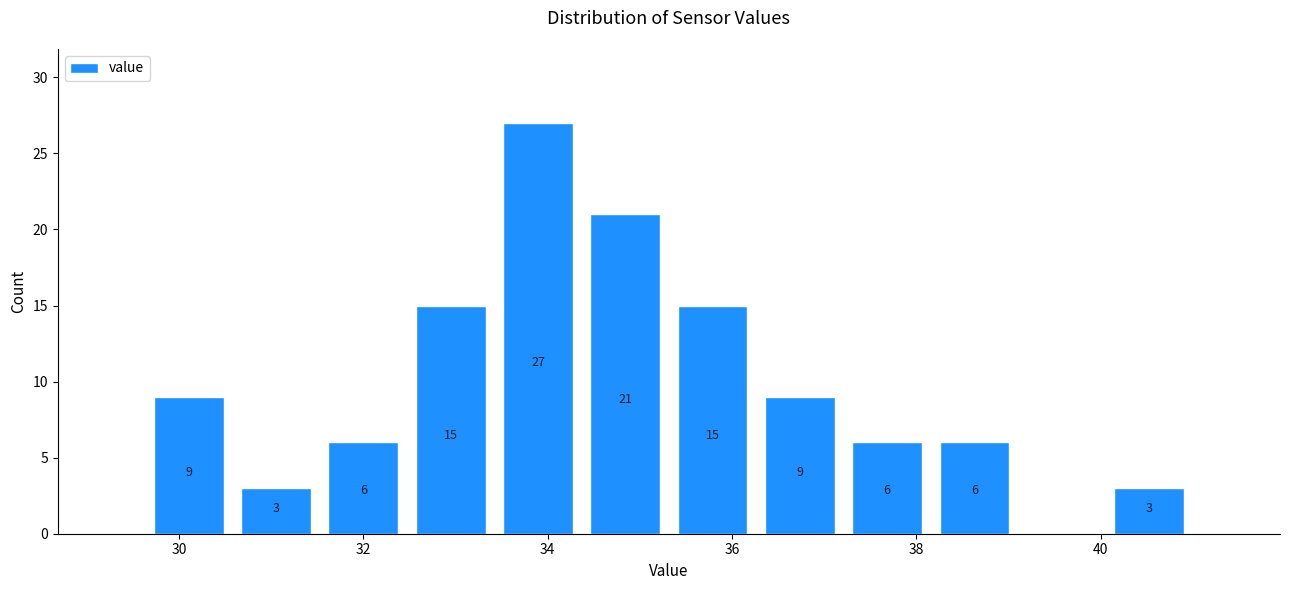

Which range on the x-axis has the tallest bar?

33.4 to 34.4